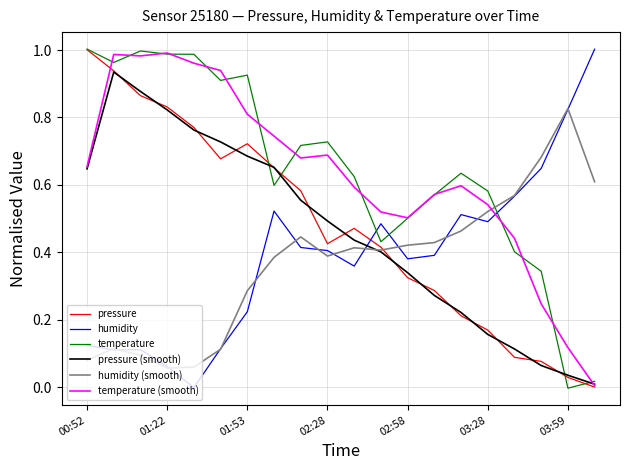

True or false: temperature has more than 2 points higher than both neighbors.

True